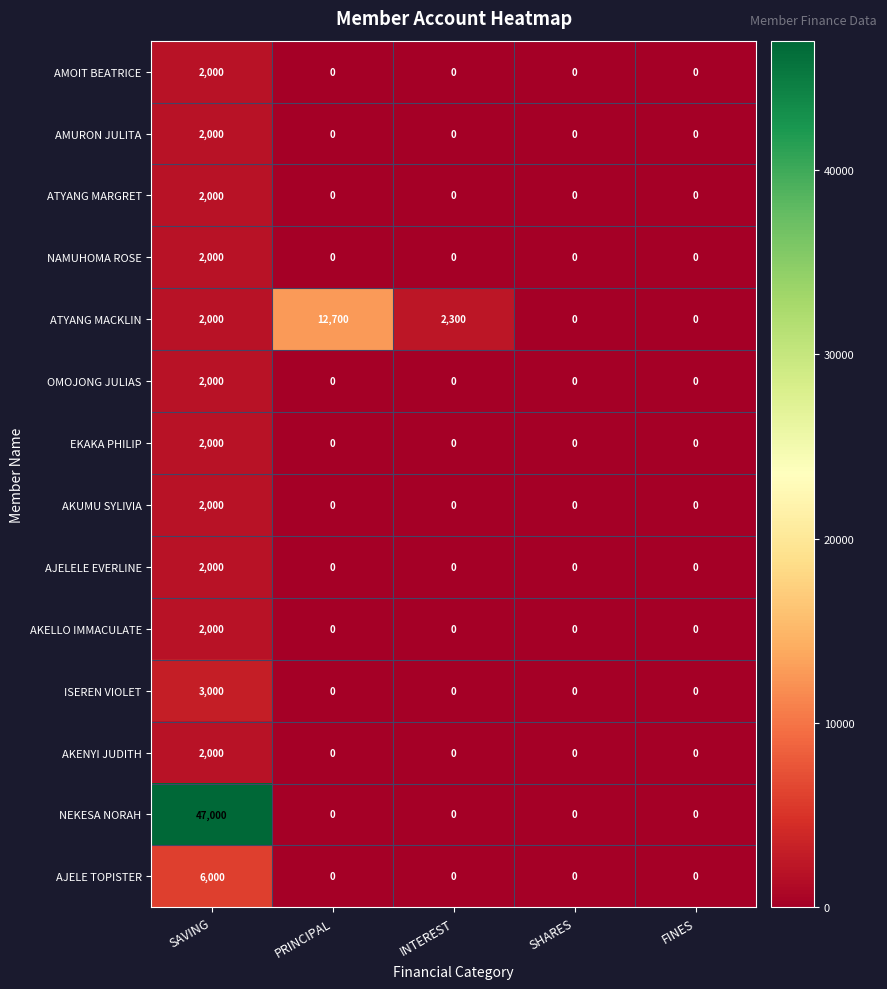

Read the OMOJONG JULIAS value at SAVING, to the nearest 100.

2000